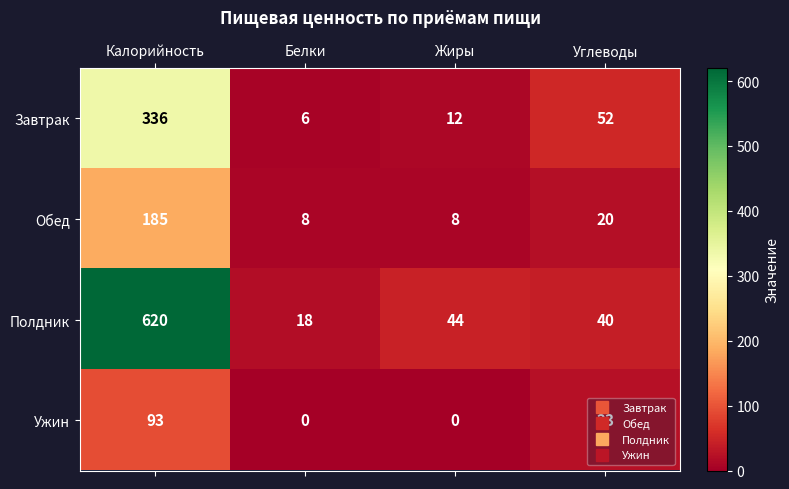

What is the average value of the Обед series?

55